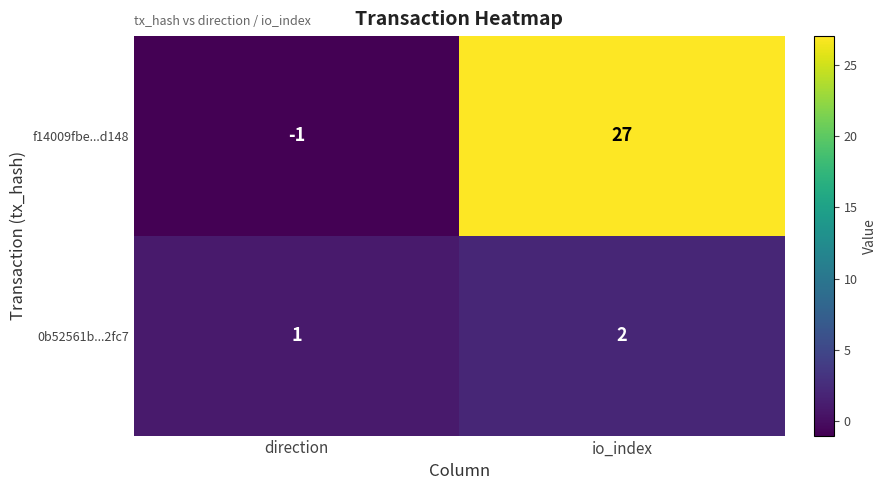

Reading left to right, what are all the values shown in this chart?

f14009fbe...d148: direction=-1	io_index=27
0b52561b...2fc7: direction=1	io_index=2